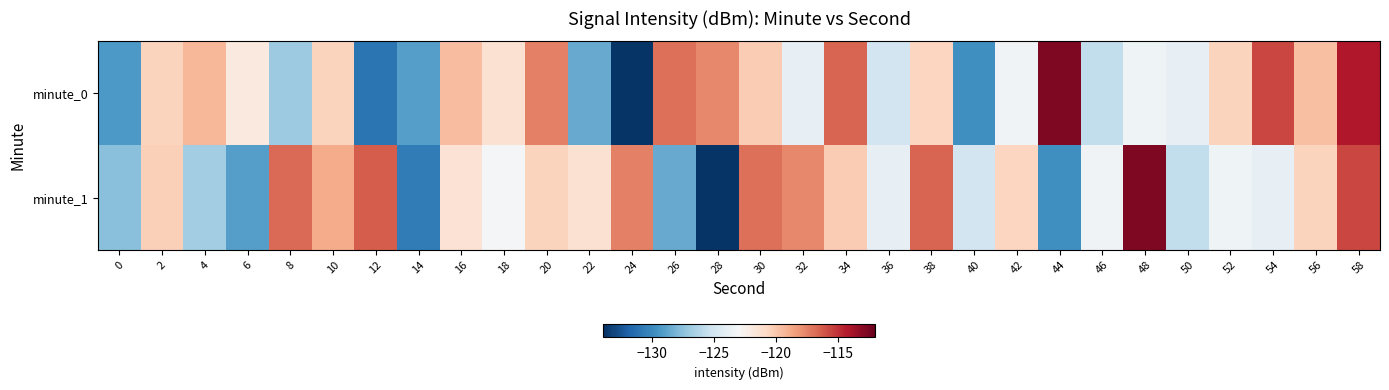

What is the maximum value shown in the chart?

-112.7